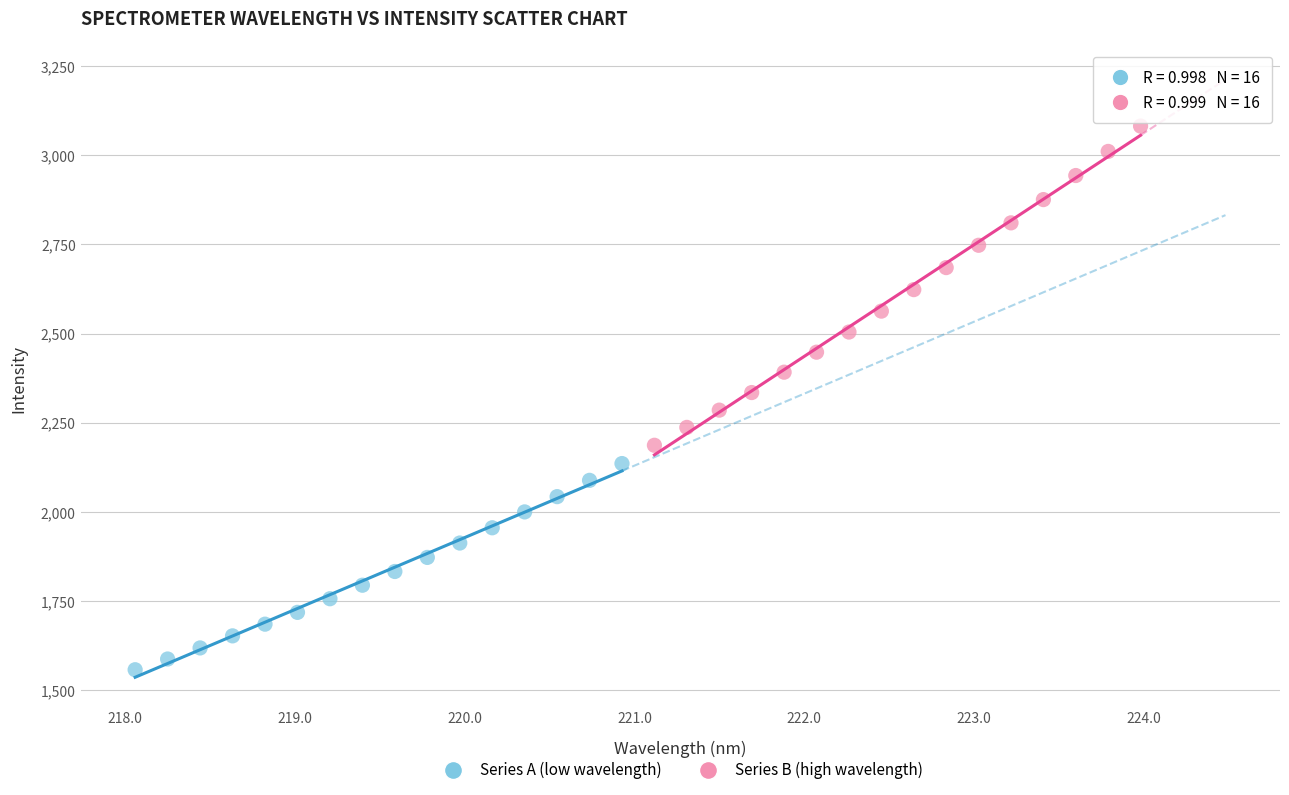

Which series reaches the minimum Y coordinate?

Series A (low wavelength)